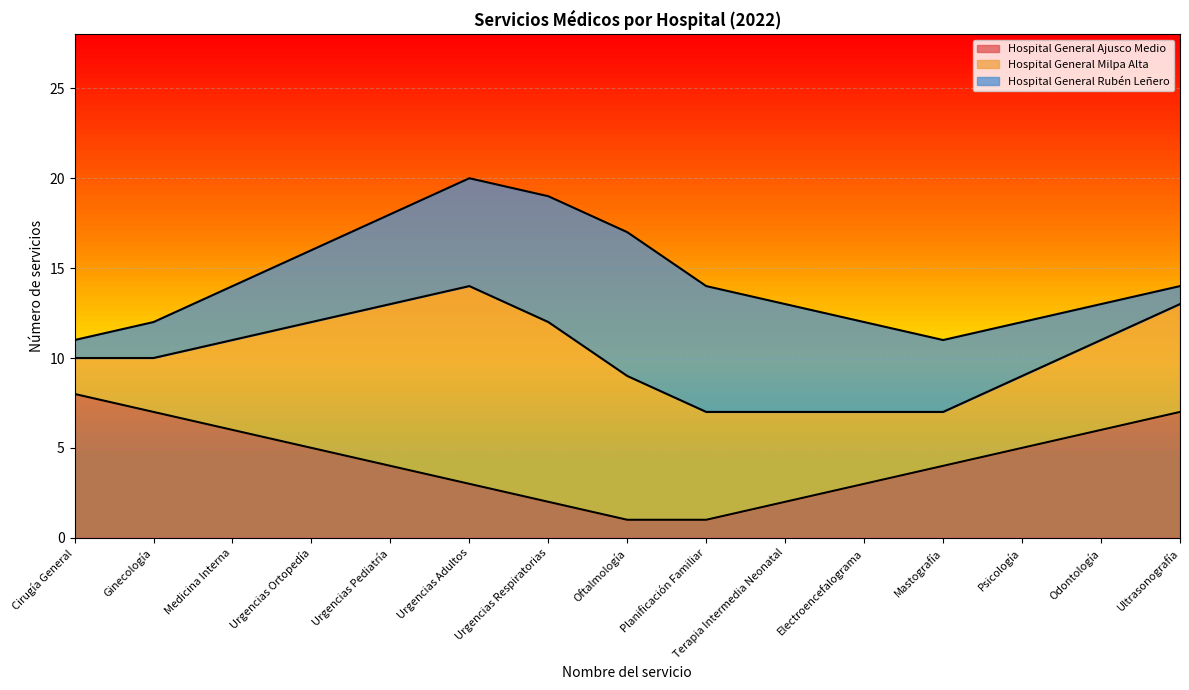

Read the Hospital General Ajusco Medio value at Ultrasonografía.

7